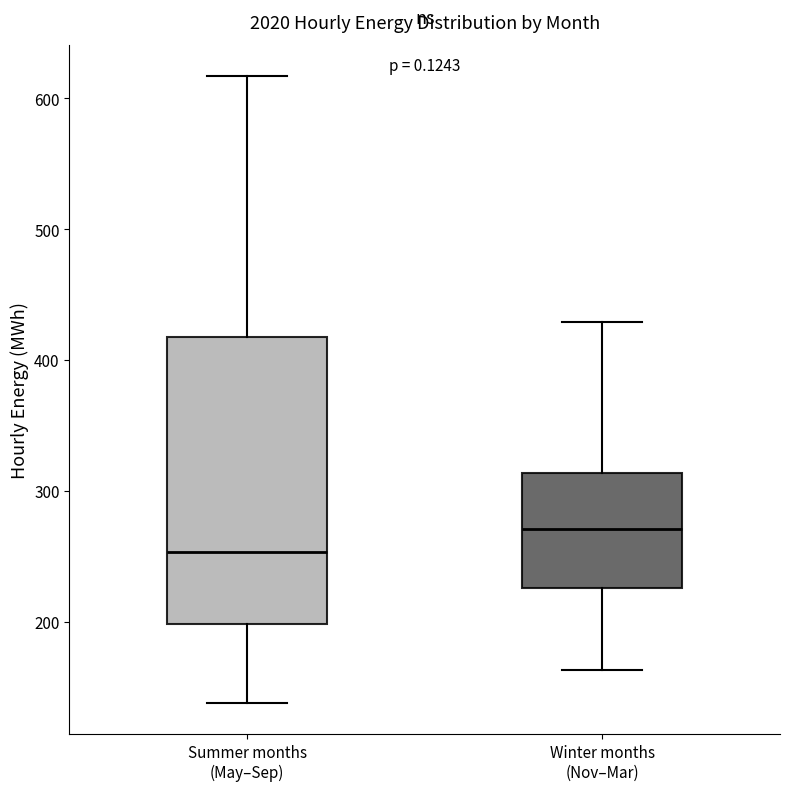

Which box's median line is the highest?

Winter months (Nov–Mar)